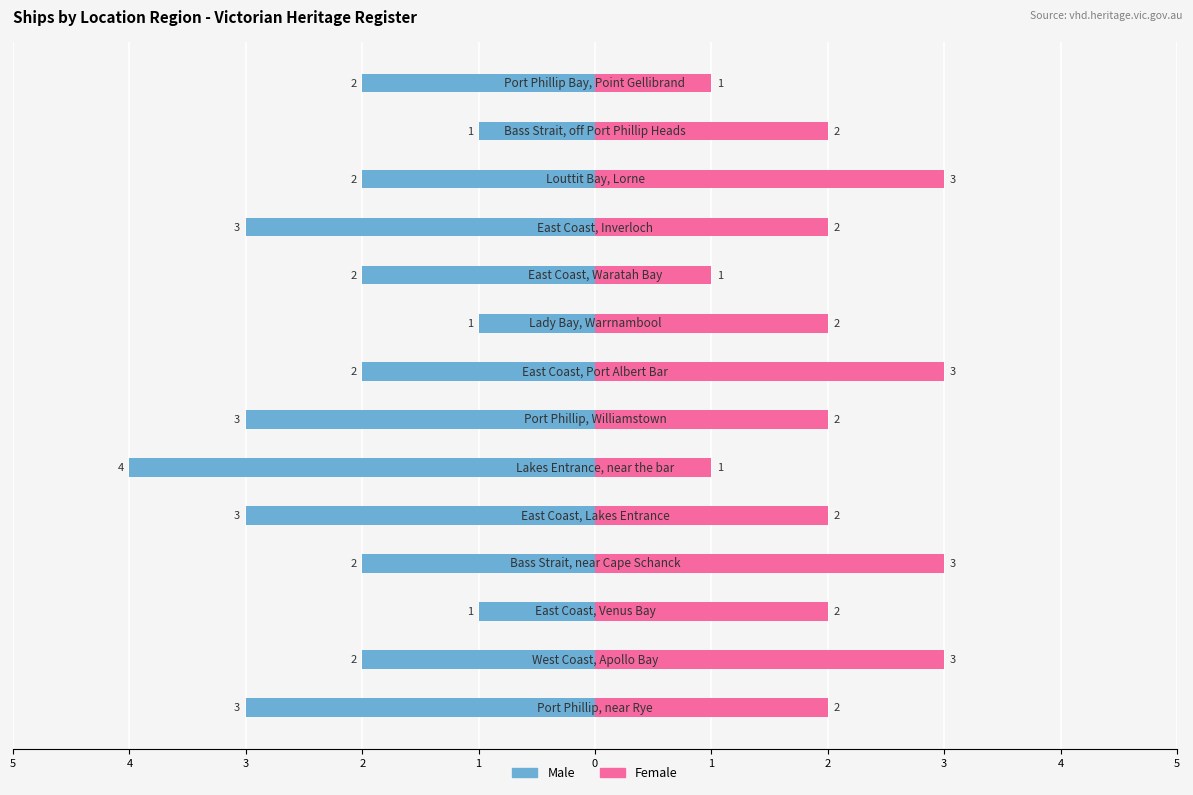

How many groups of bars are there?

14